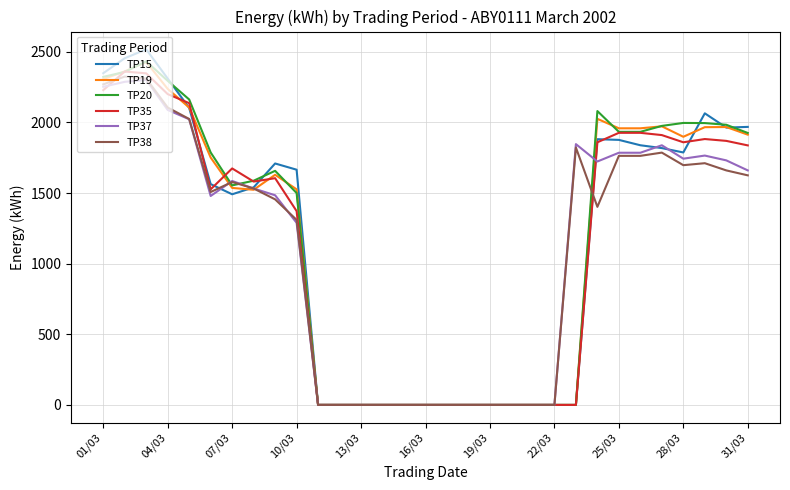

Which series has the largest range (max minus min)?

TP15